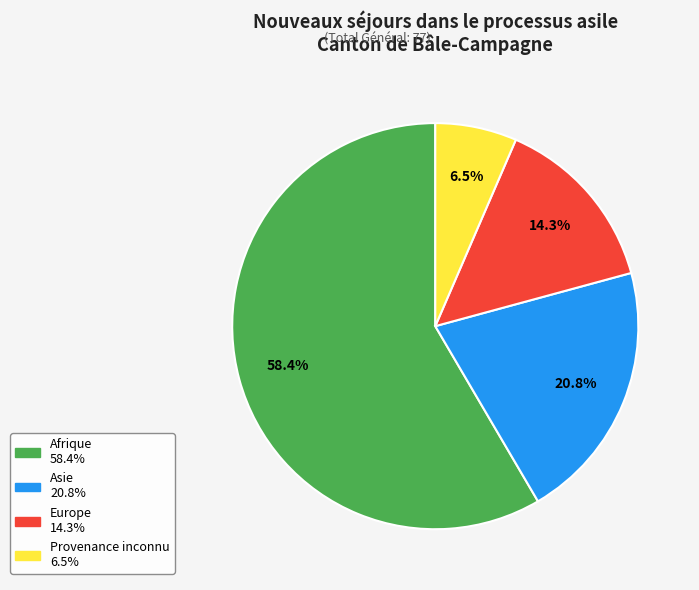

How many segments does this pie chart have?

4